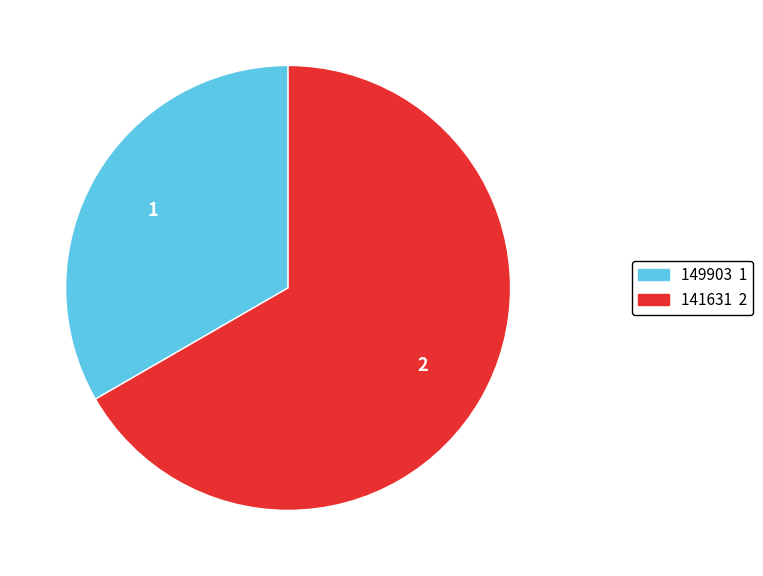

How many slices are in this pie chart?

2